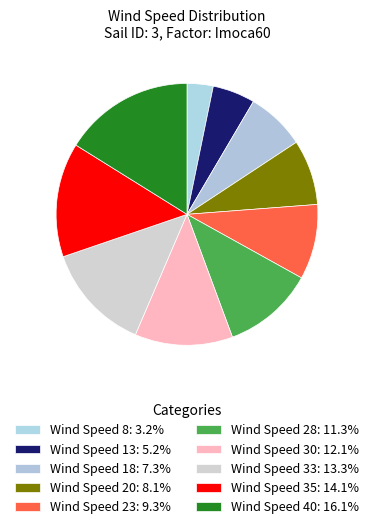

To the nearest percent, what is the average slice percentage?

10%